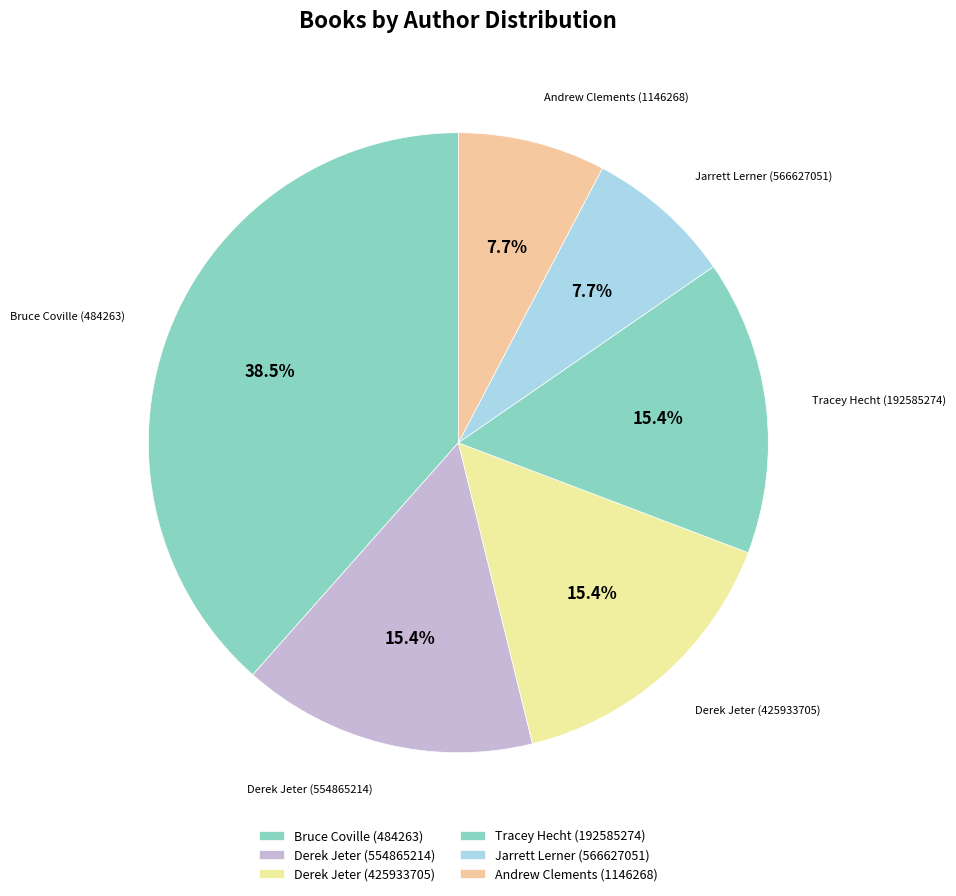

Does Bruce Coville (484263) account for over 50% of the chart?

No